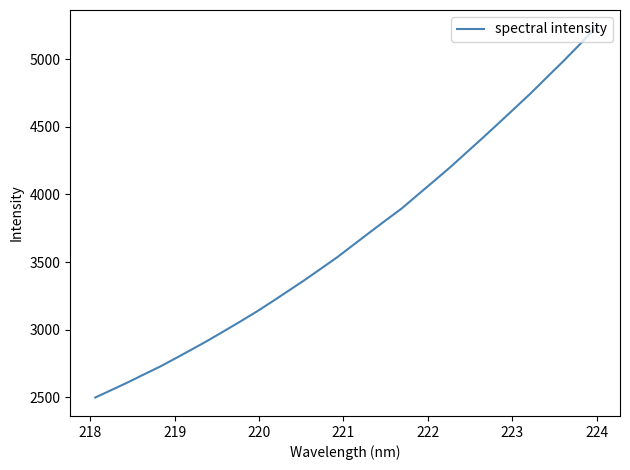

What is the minimum value shown in the chart?

2498.8